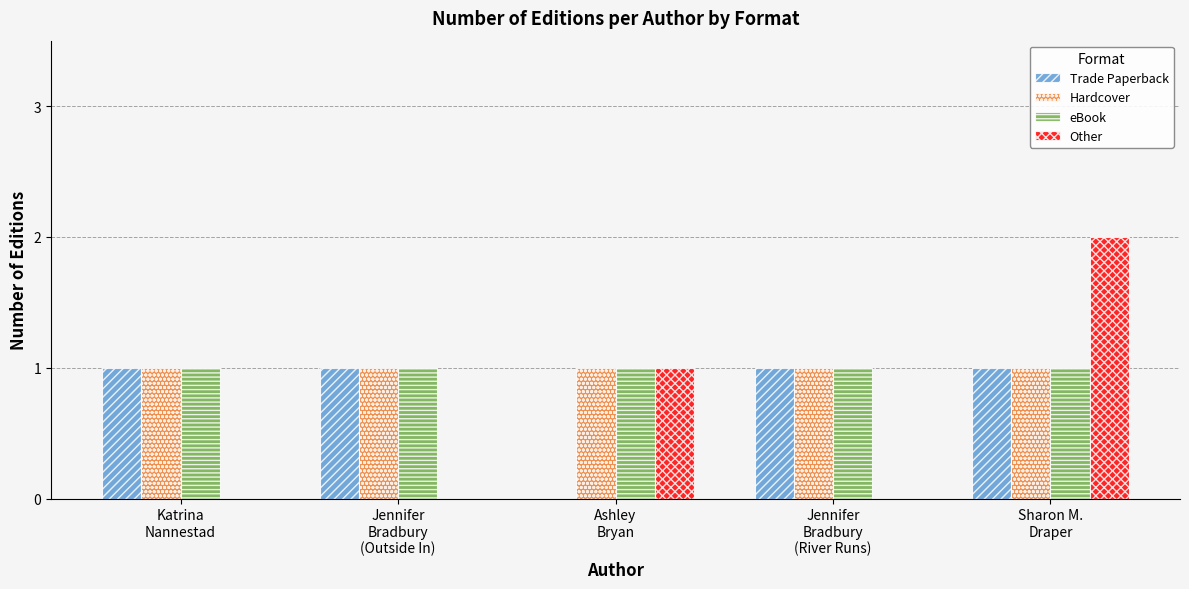

Count the number of categories in the chart.

5